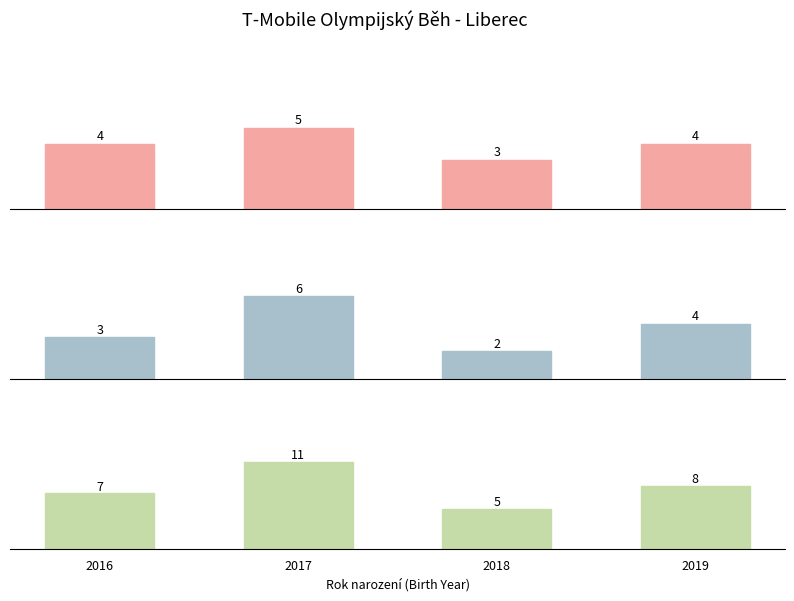

Where does the Precision series first go above 4?

2017